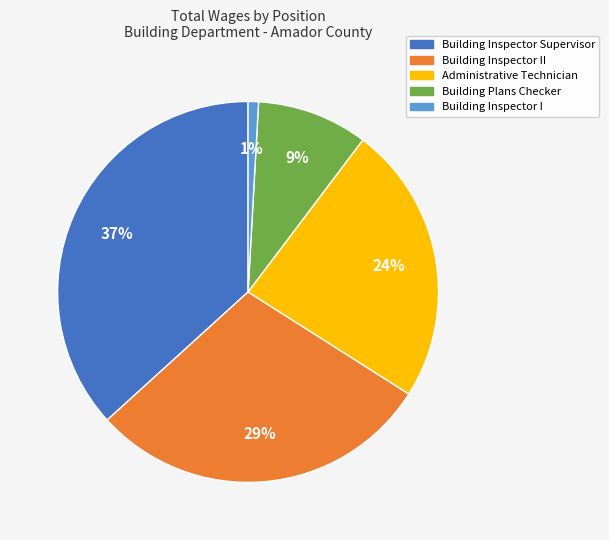

Rank the categories by value from highest to lowest.

Building Inspector Supervisor, Building Inspector II, Administrative Technician, Building Plans Checker, Building Inspector I